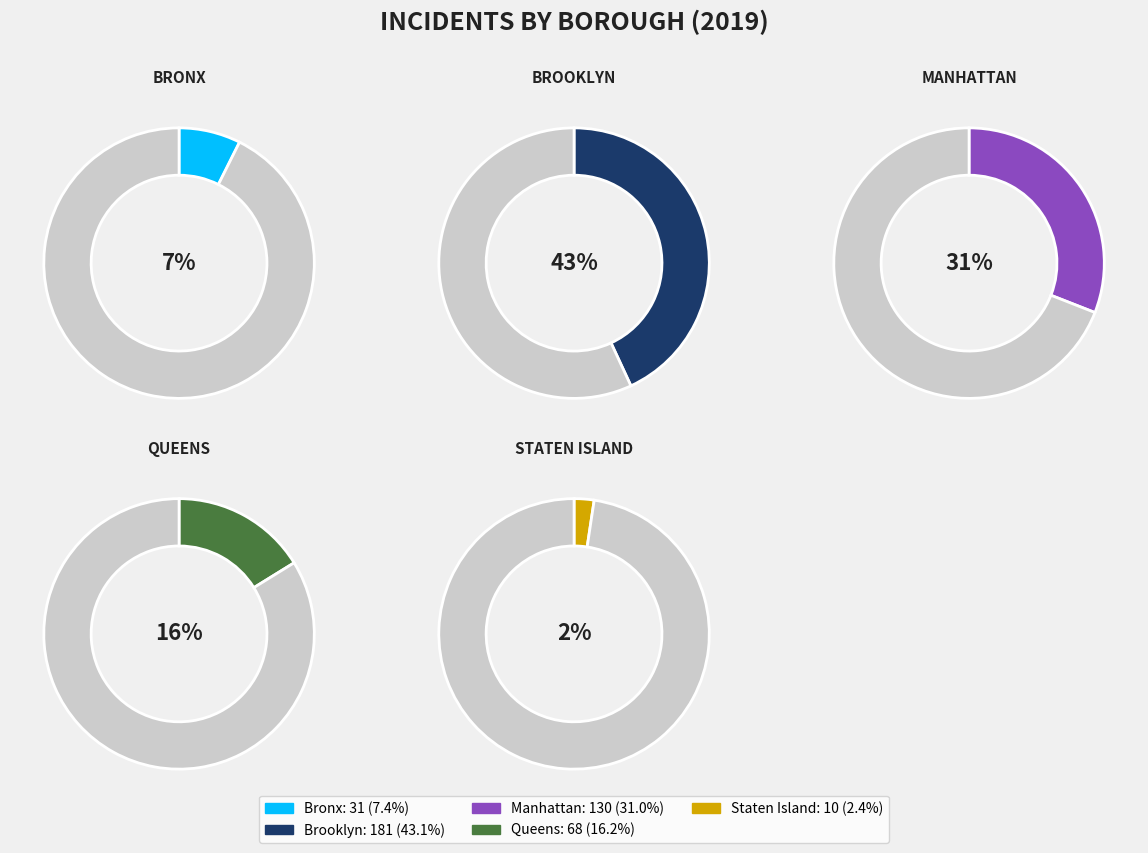

To the nearest percent, what percentage of the pie is Bronx?

7%